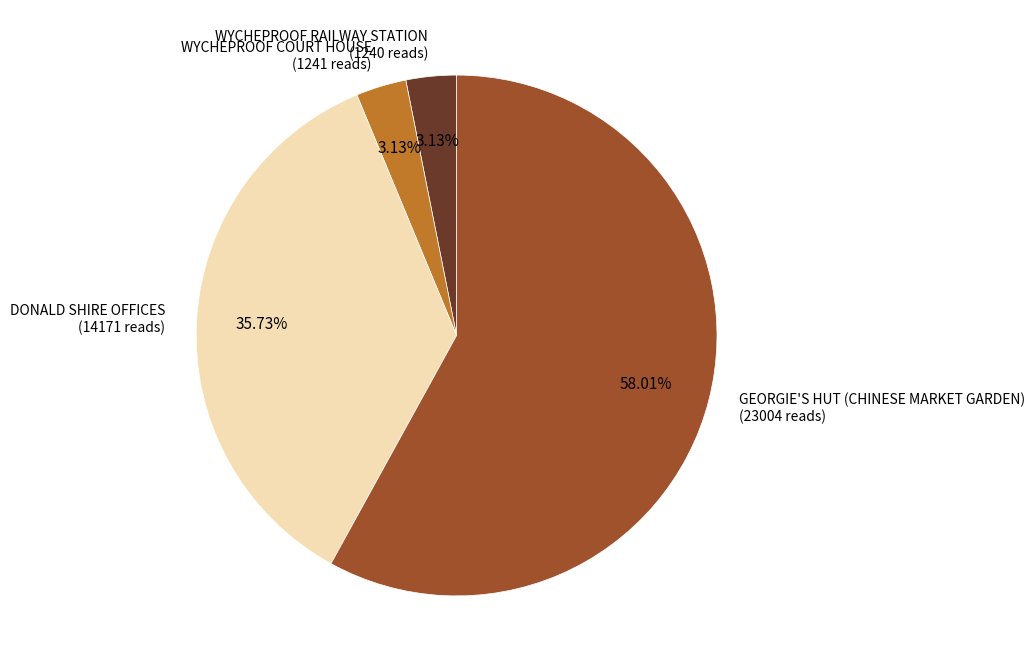

To the nearest percent, what is the combined percentage of GEORGIE'S HUT (CHINESE MARKET GARDEN) and DONALD SHIRE OFFICES?

94%